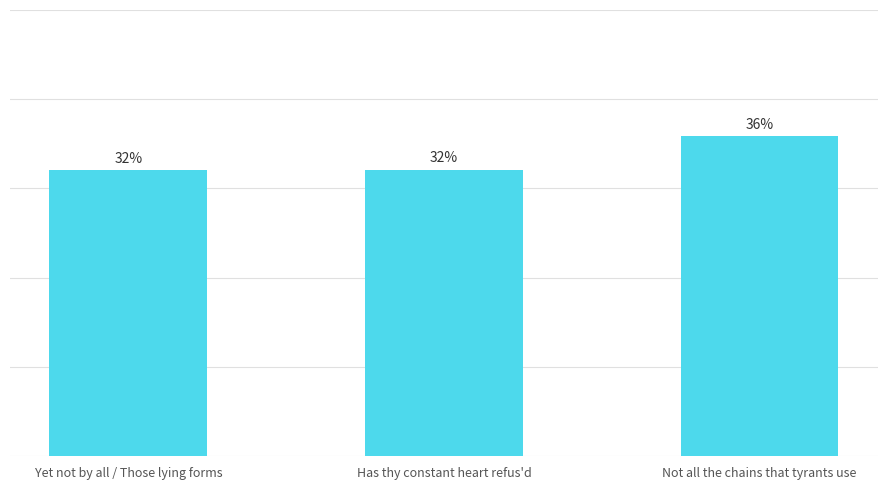

At which category does the chart reach its peak across all series?

Not all the chains that tyrants use